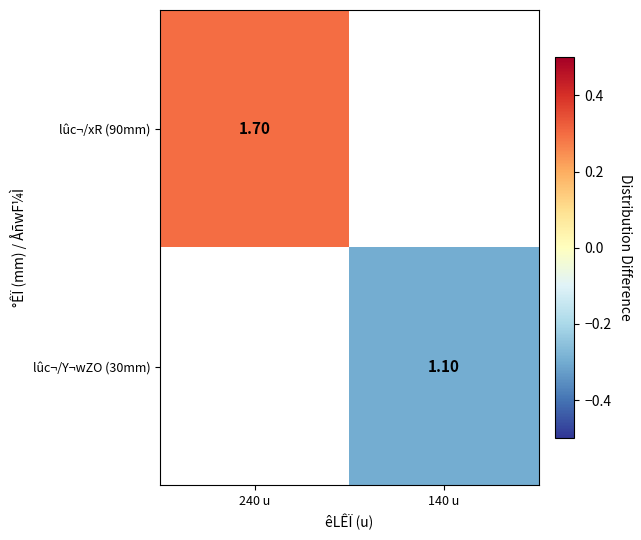

List the labels in order of lûc¬/Y¬wZO (30mm) value, largest first.

240 u, 140 u